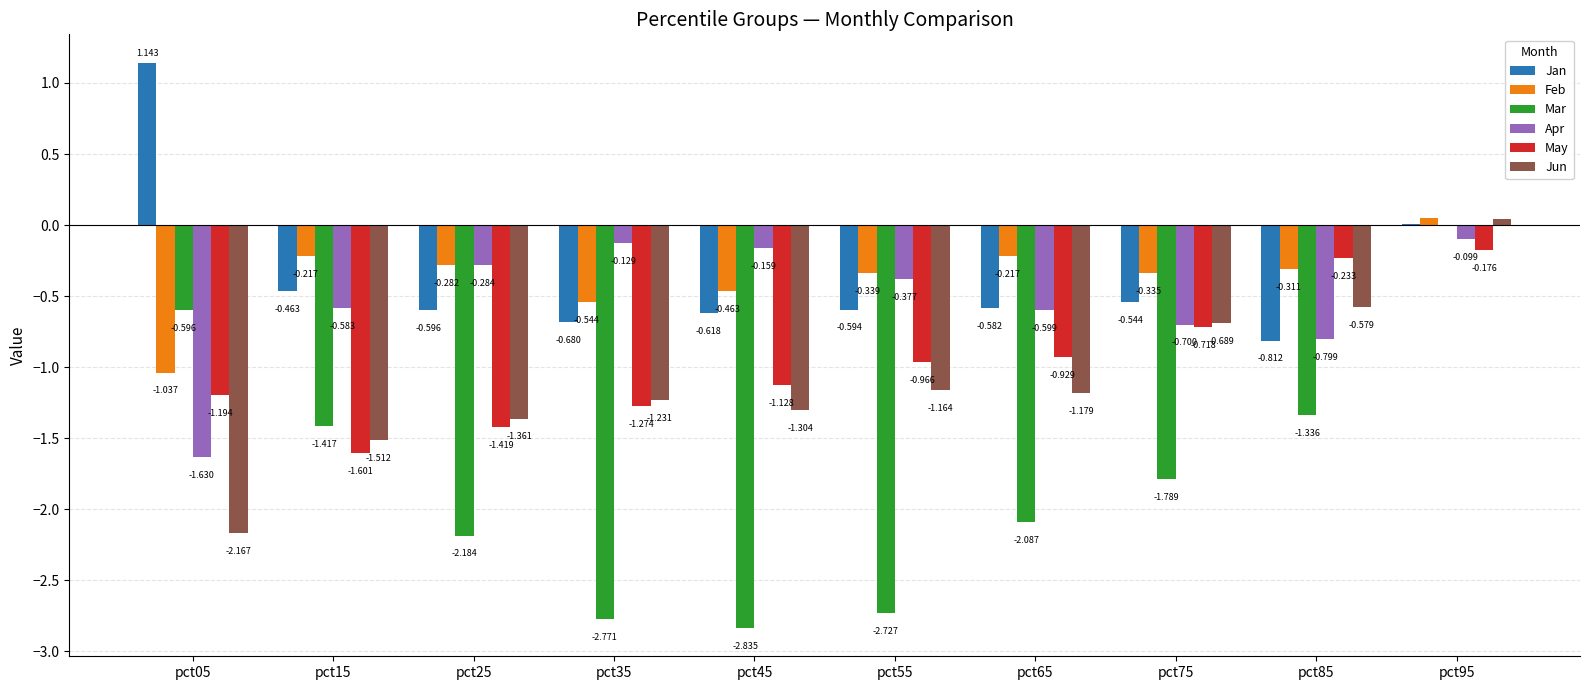

Is it true that Jan equals -0.2 at pct35?

False